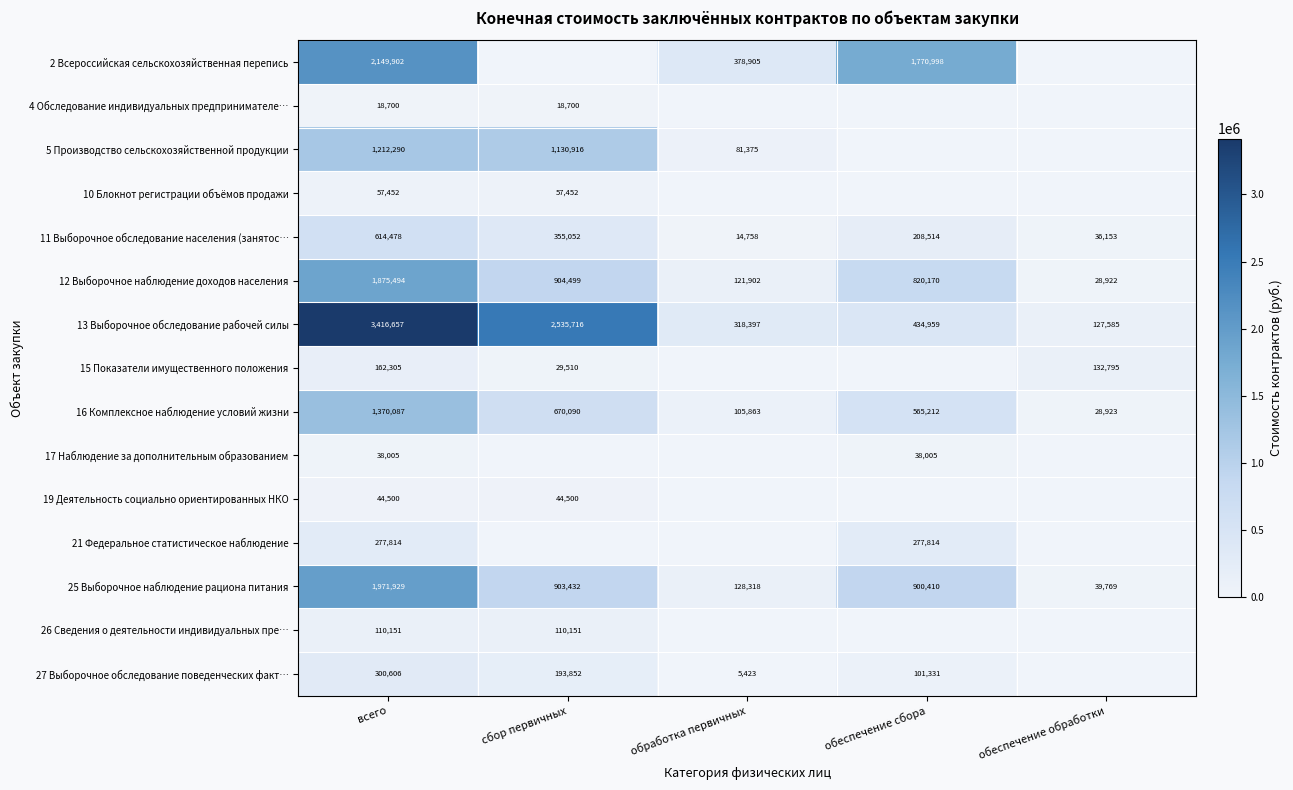

The 5 Производство сельскохозяйственной продукции series shows 1130916 at сбор первичных. True or false?

True